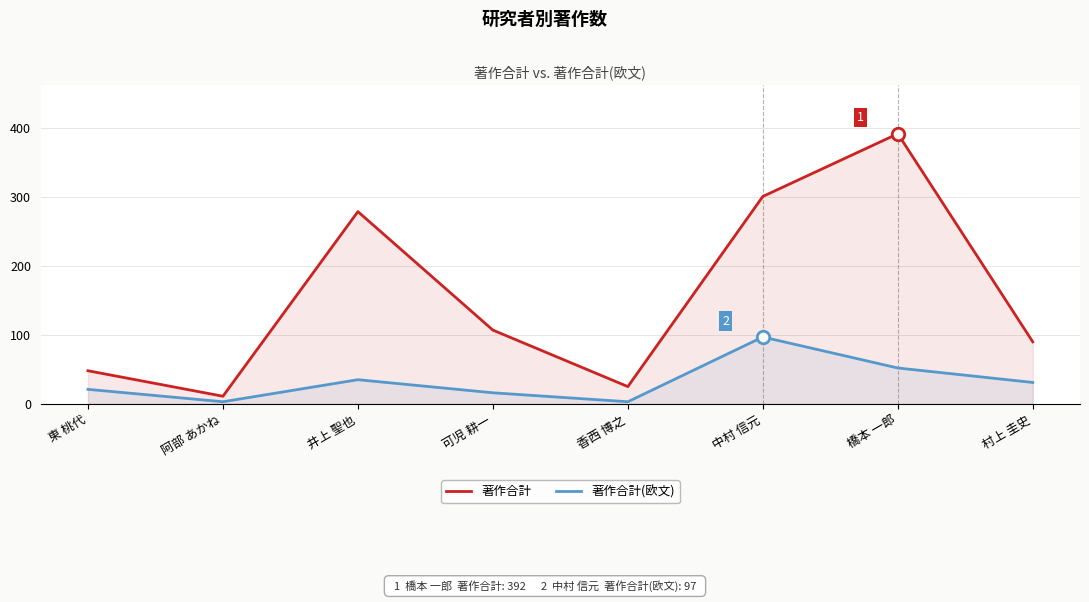

How many lines are shown in the chart?

2